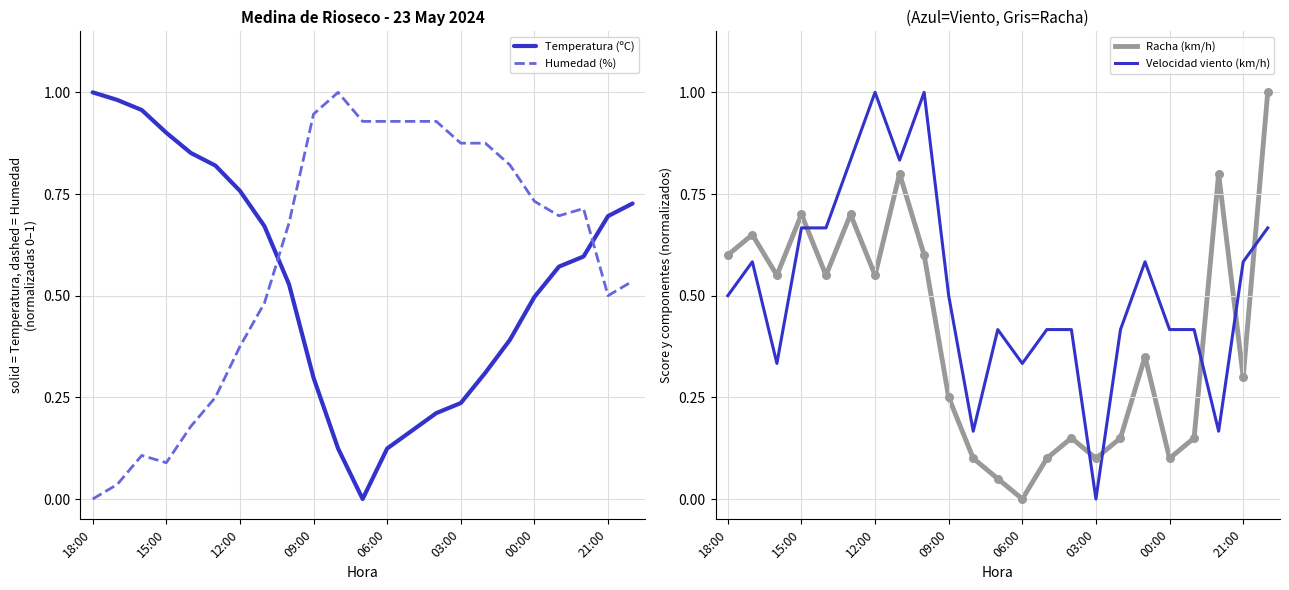

The Temperatura (ºC) series shows 0.1 at 09:00. True or false?

False